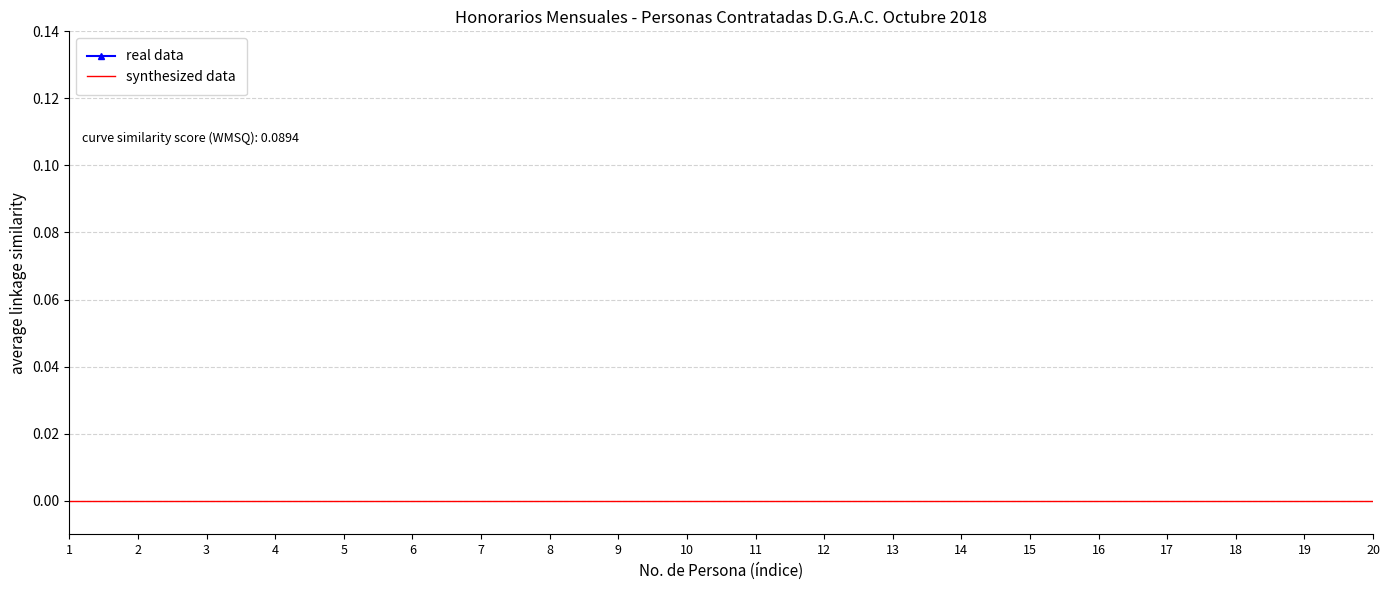

List the series in order of their peak value, highest first.

real data, synthesized data